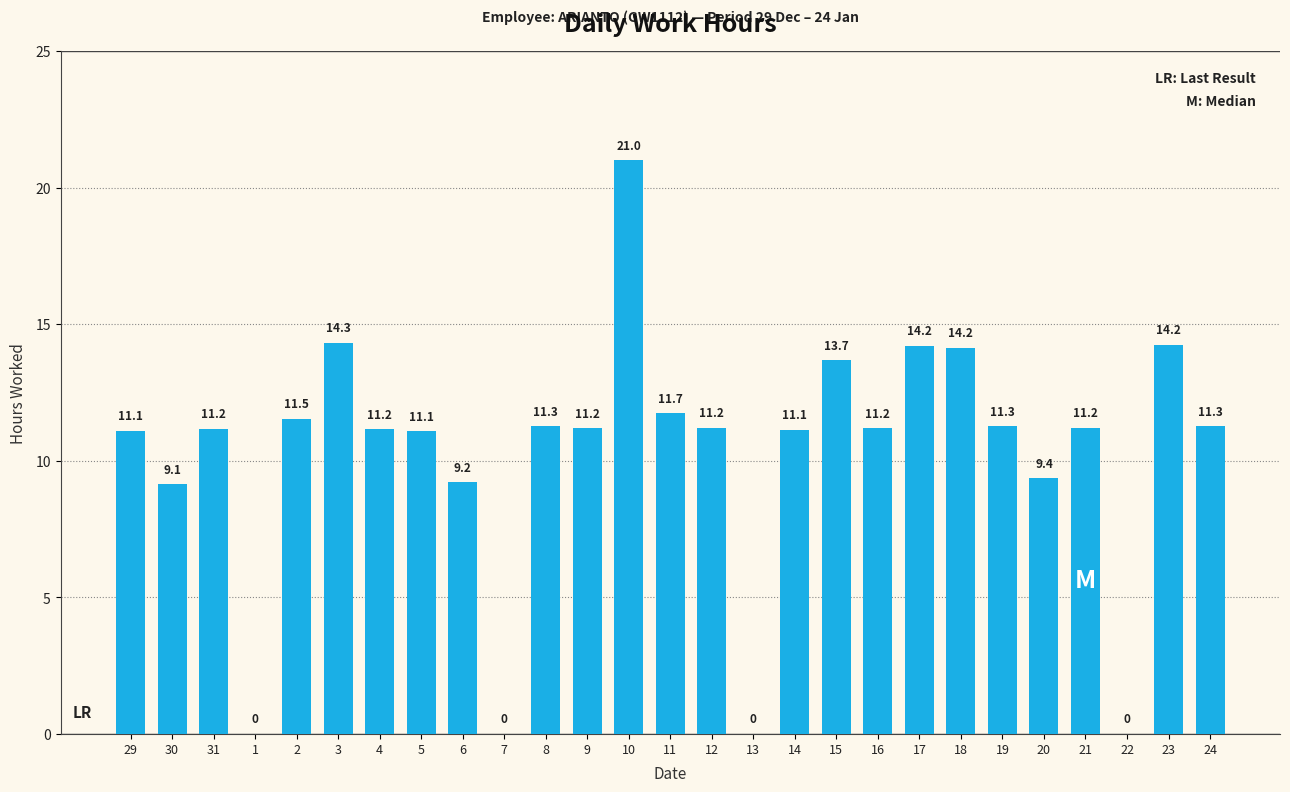

True or false: the data shows 3.0 at 31.

False